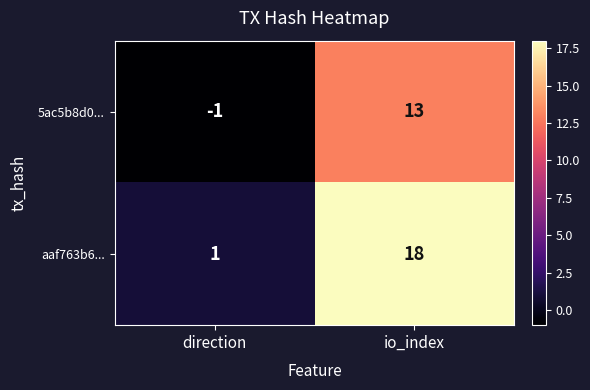

What is the highest value of the 5ac5b8d0... series?

13